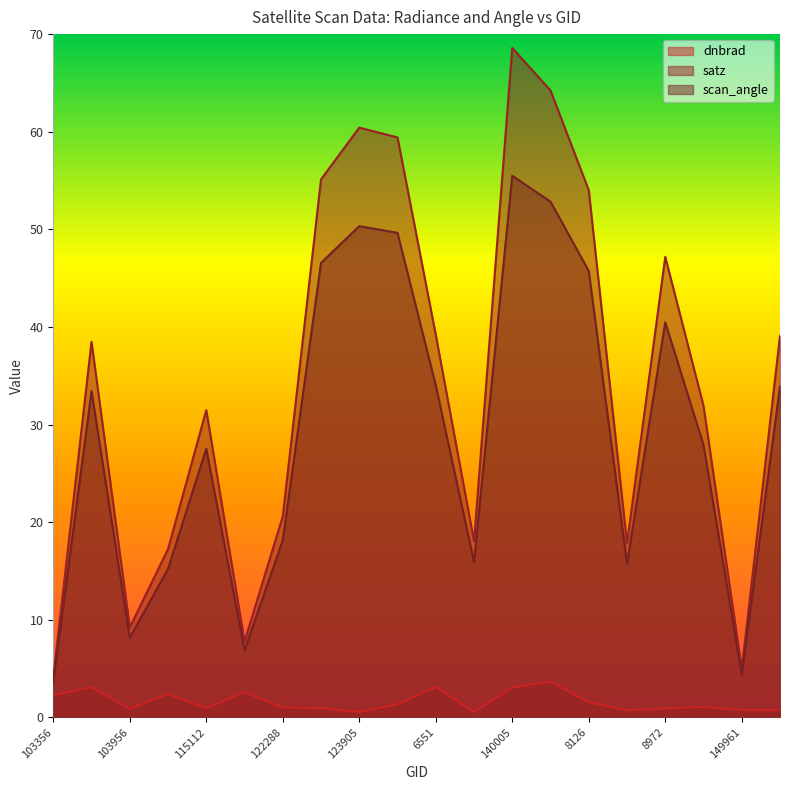

Is it true that satz equals 12.4 at 115848?

False